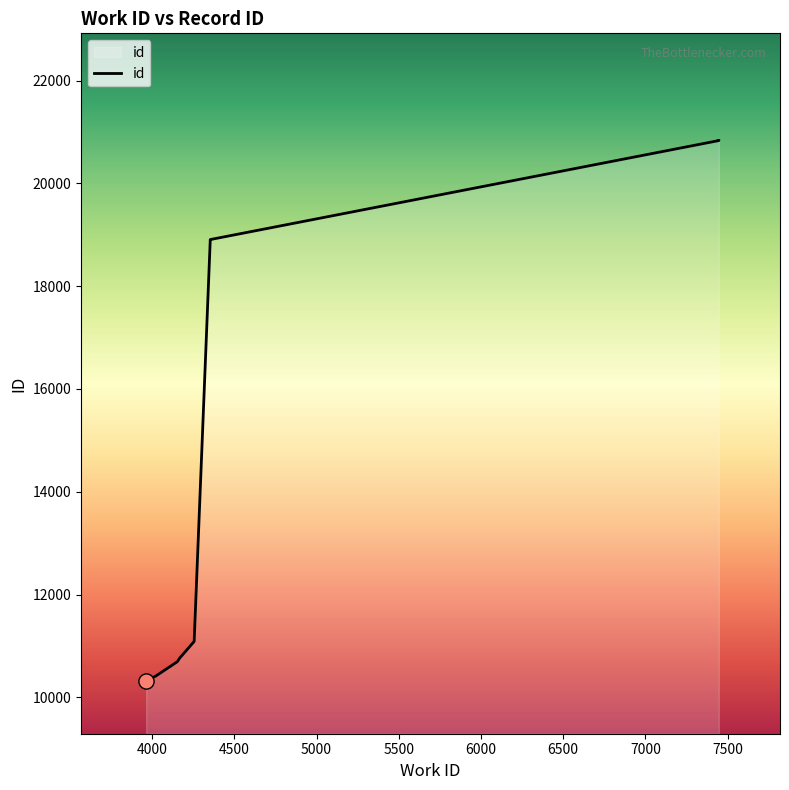

What is the change in value from 4020 to 7447?

+10426